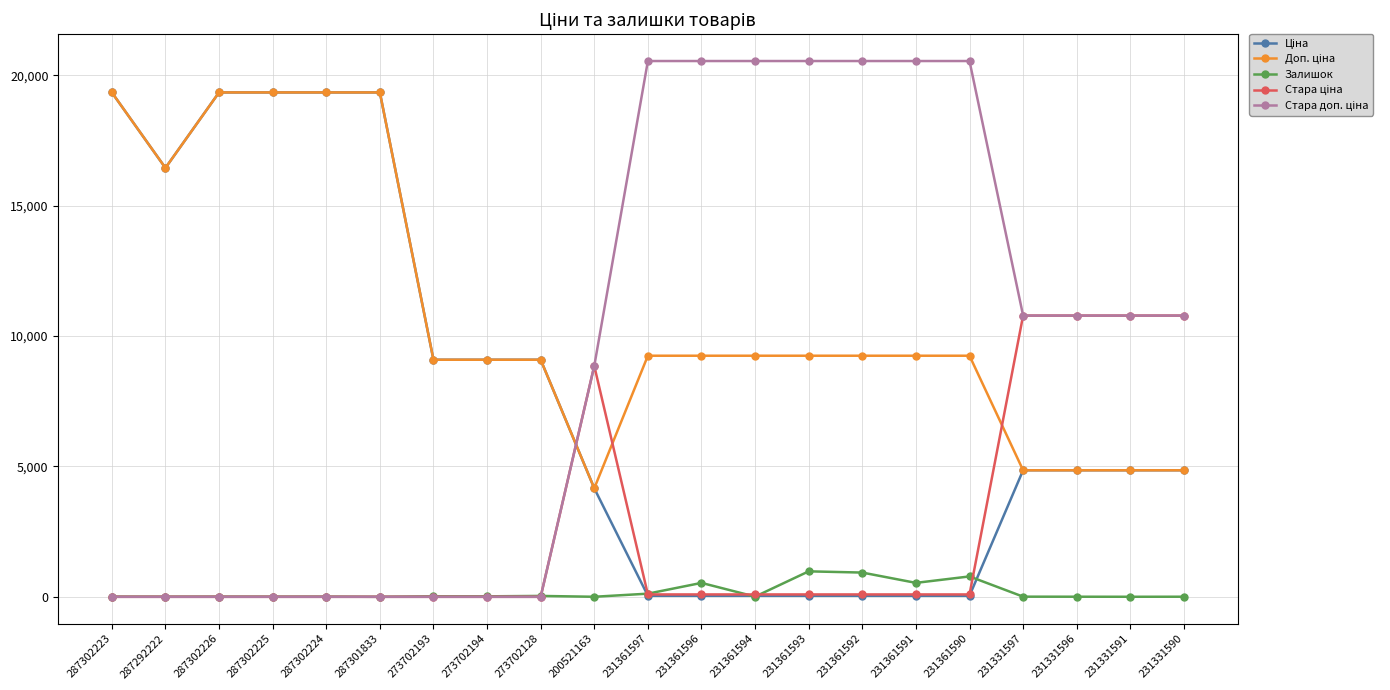

True or false: Стара ціна and Стара доп. ціна cross at least once.

False